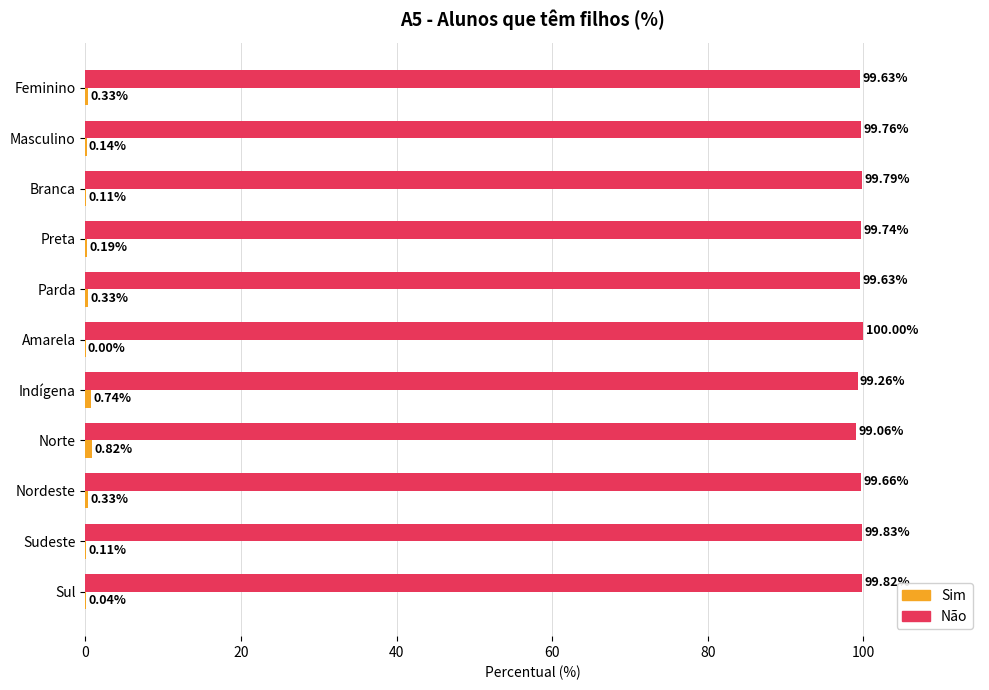

Where is Não nearest to the value 99?

Norte